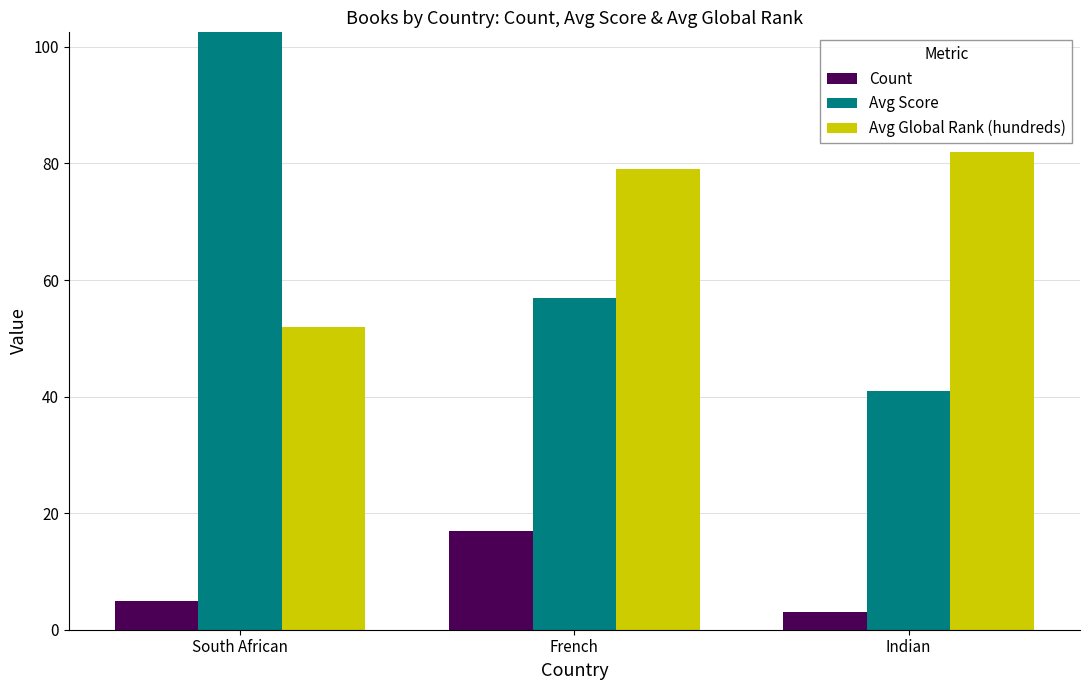

What is the difference between the Count values at South African and French?

12